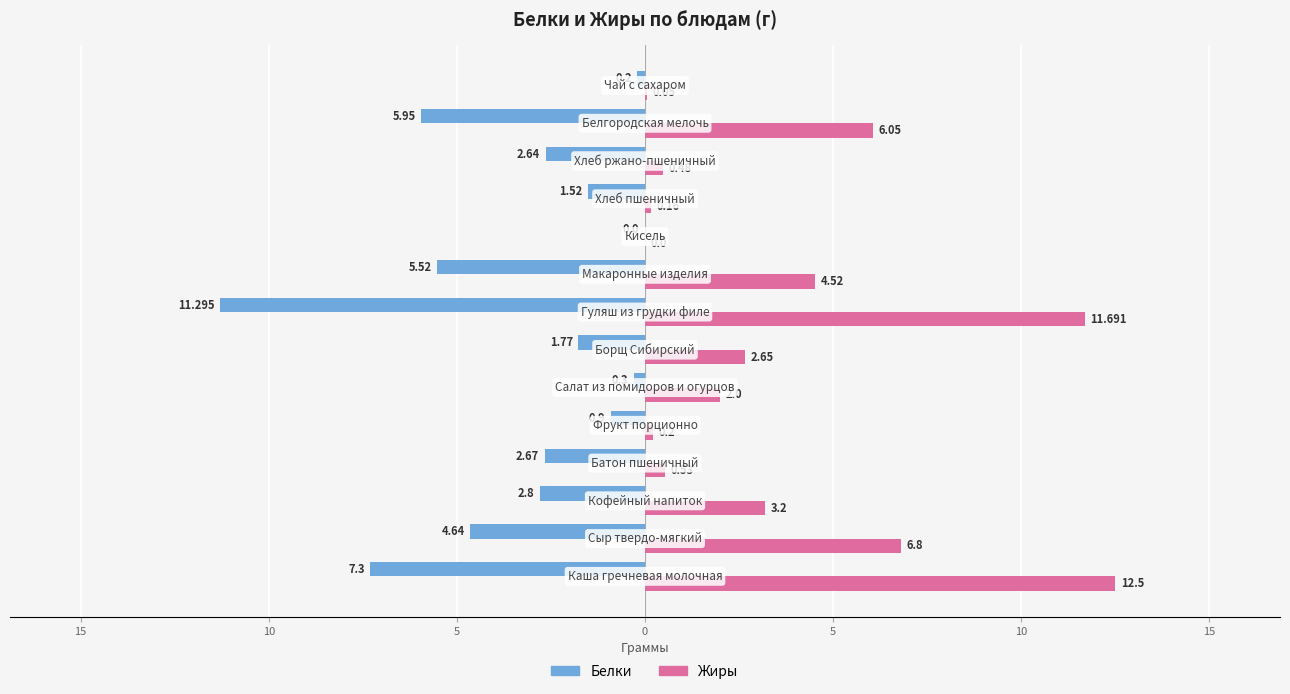

What are all the series names shown in the legend?

Белки, Жиры